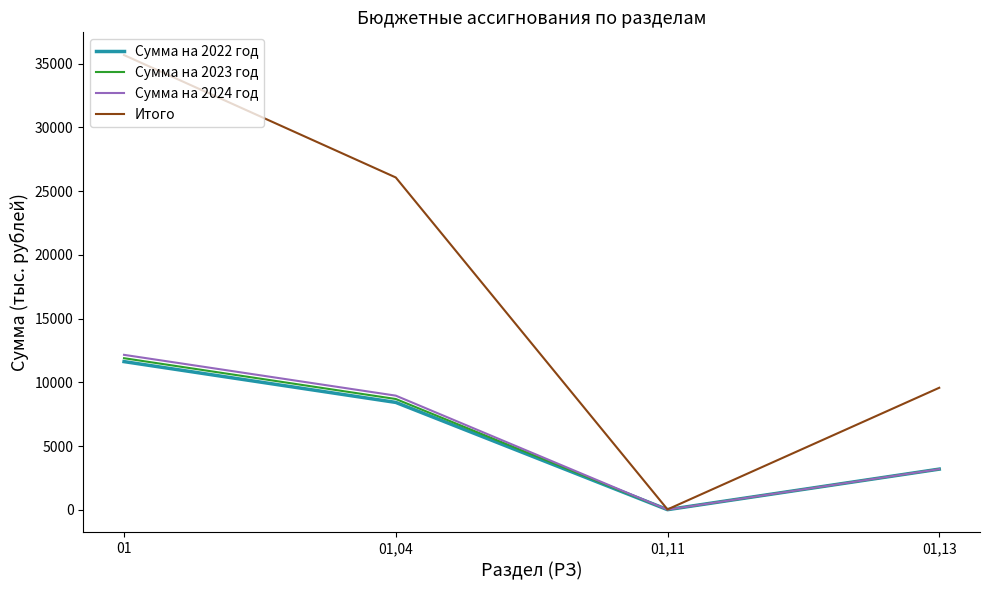

Between 01 and 01,11, which series saw the biggest shift?

Итого